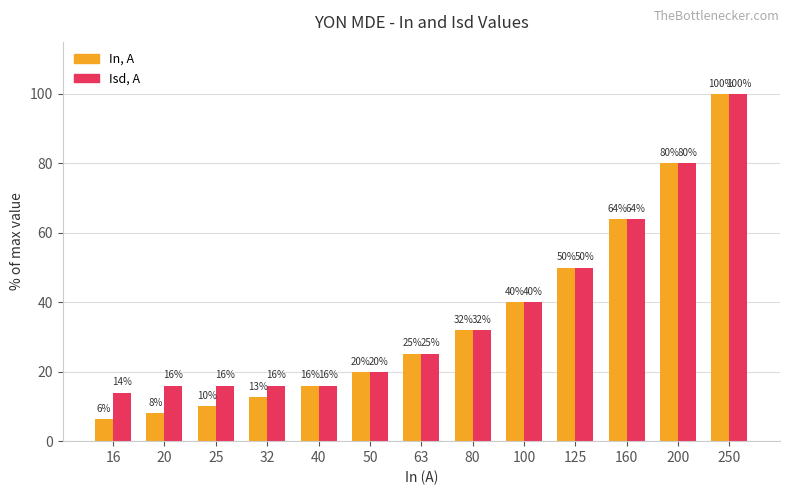

What is the total value across all series at 80?

64.0